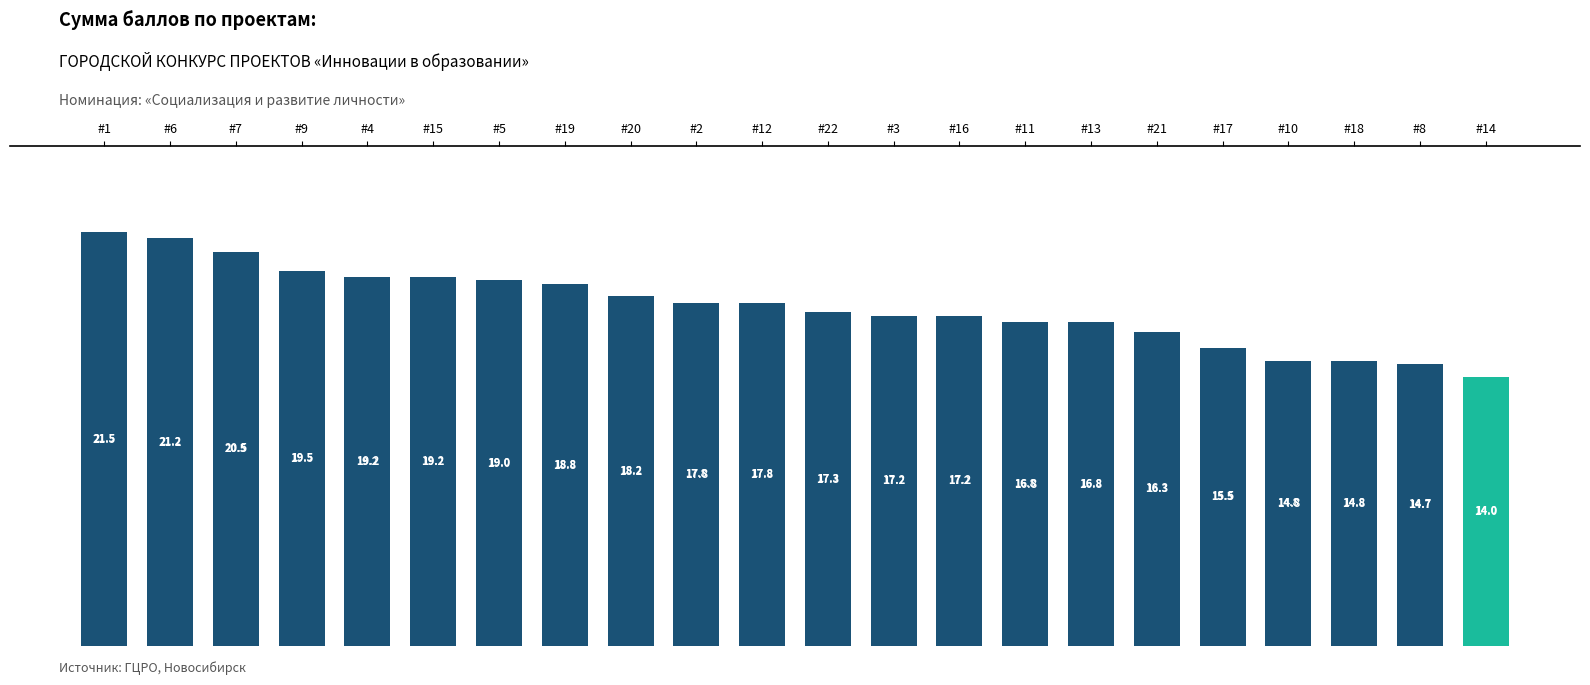

What is the label of the 14th bar from the left?

#16